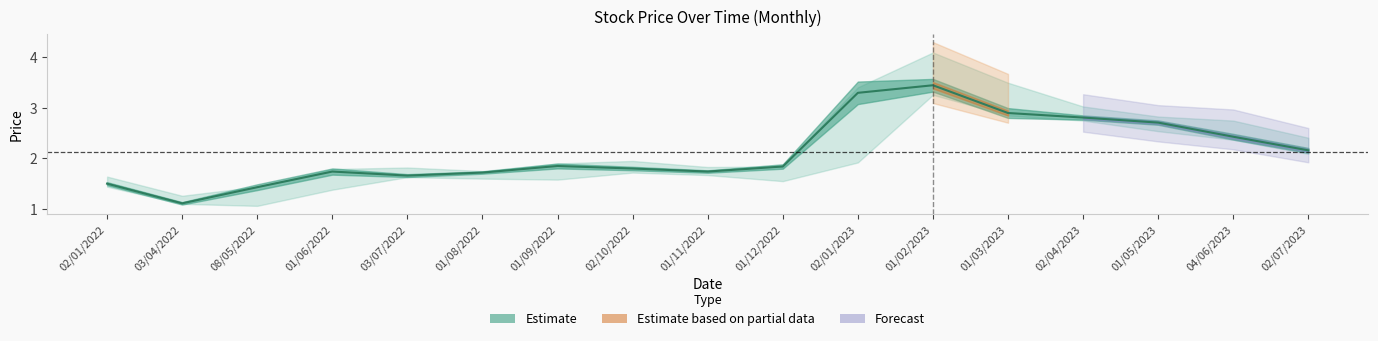

What is the difference between the values at 01/03/2023 and 01/06/2022?

1.2